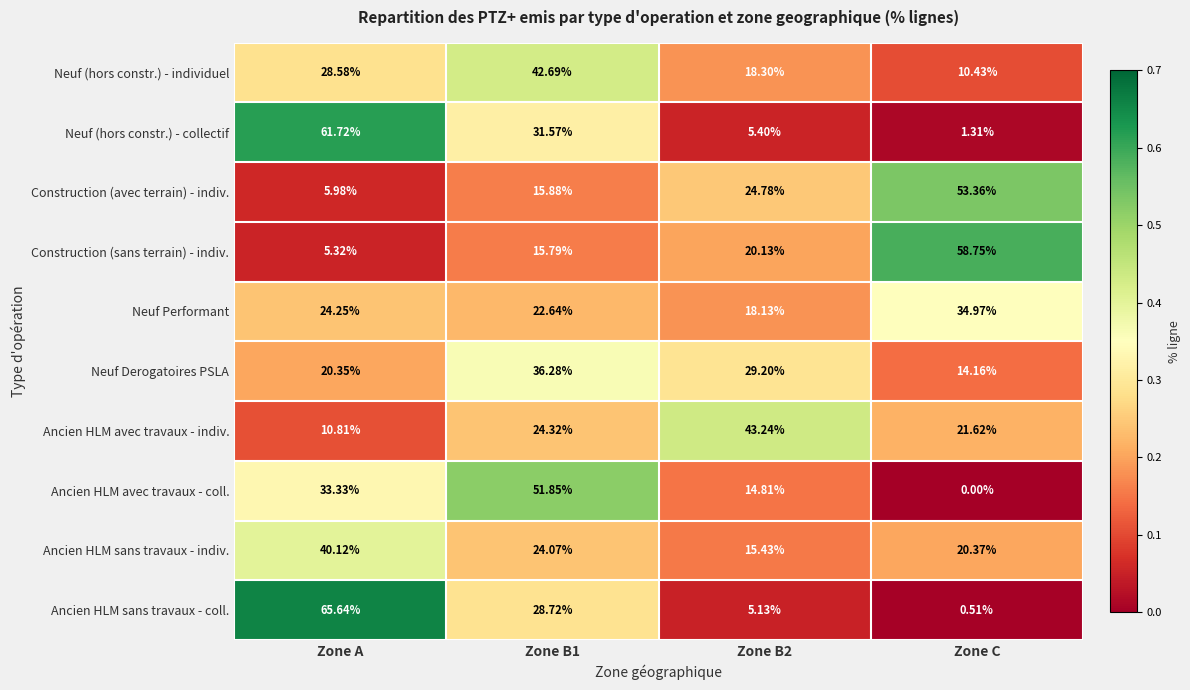

List the series in order of their peak value, highest first.

Ancien HLM sans travaux - coll., Neuf (hors constr.) - collectif, Construction (sans terrain) - indiv., Construction (avec terrain) - indiv., Ancien HLM avec travaux - coll., Ancien HLM avec travaux - indiv., Neuf (hors constr.) - individuel, Ancien HLM sans travaux - indiv., Neuf Derogatoires PSLA, Neuf Performant